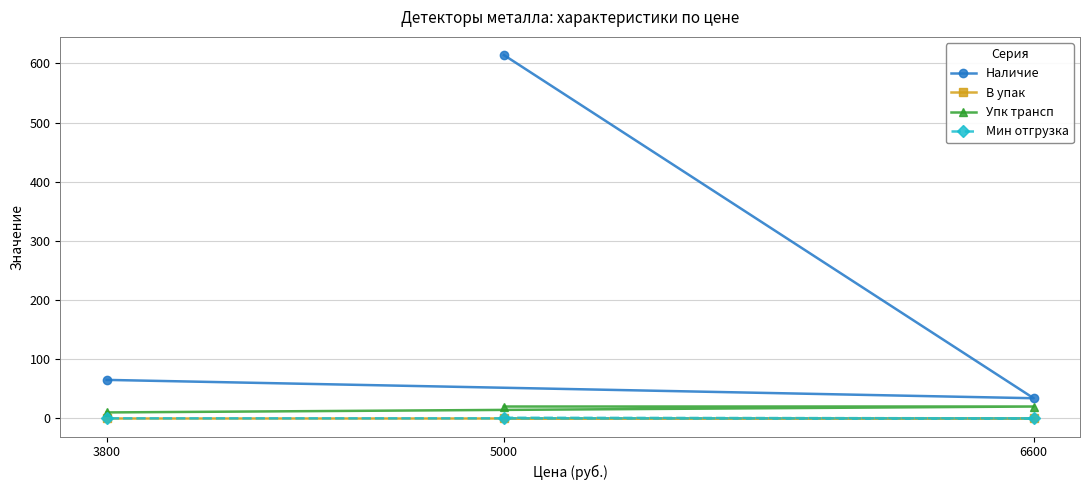

How many data points does each series have?

3